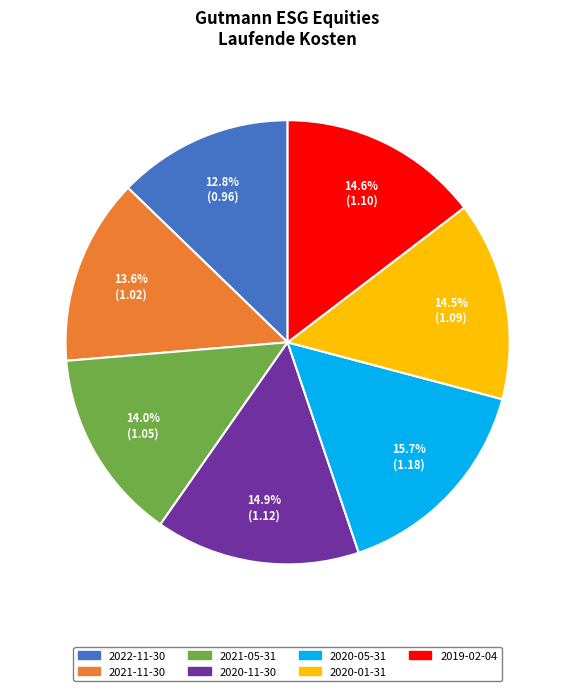

Is the sum of 2021-05-31 and 2020-11-30 greater than half?

No